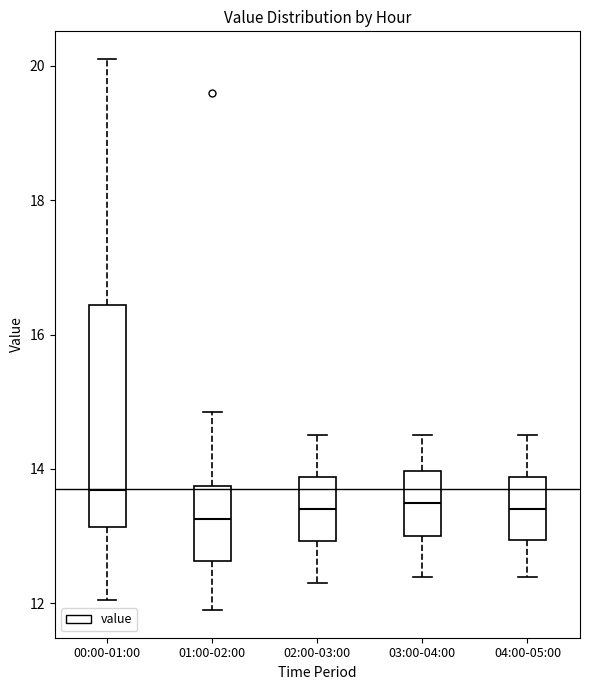

Where does the median line of the box for 02:00-03:00 sit on the y-axis? The values are not printed on the chart, so give them approximately, as read against the axis.

13.4